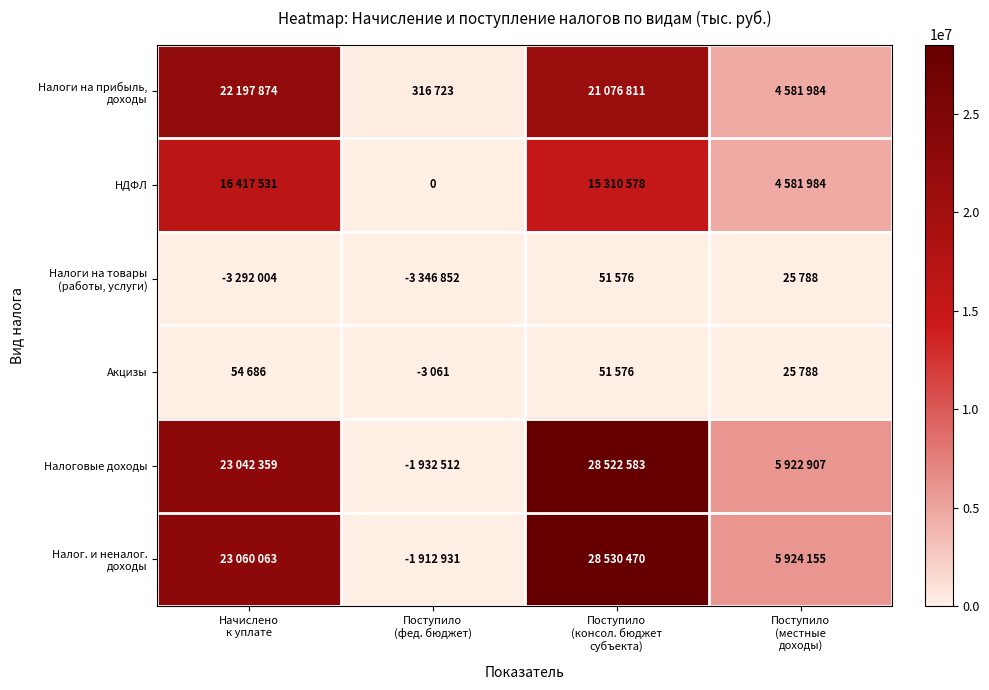

Rank the series at Поступило (консол. бюджет субъекта) from highest to lowest value.

Налог. и неналог. доходы, Налоговые доходы, Налоги на прибыль, доходы, НДФЛ, Налоги на товары (работы, услуги), Акцизы